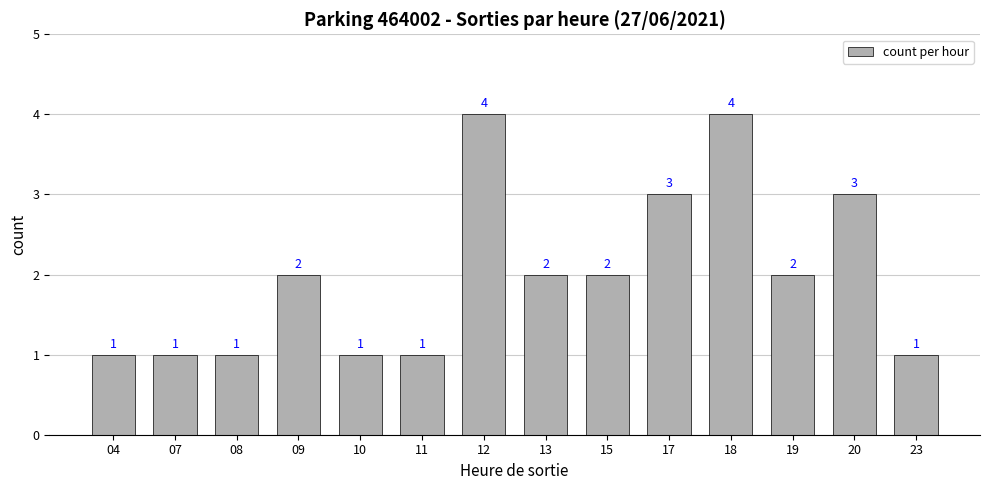

How many values are below 2?

6